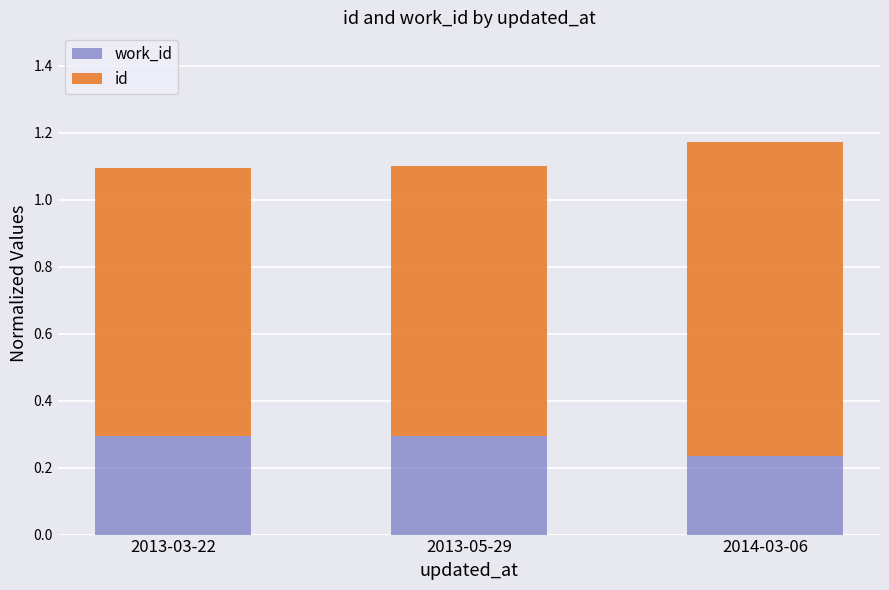

How many bars are there in total?

3